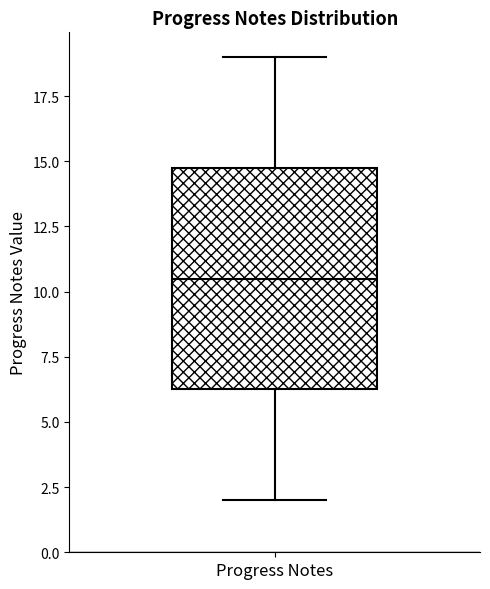

Transcribe this box plot: give where the median line is, the range the box spans, and where the two whiskers end, as read against the y-axis. The values are not printed on the chart, so give them approximately, as read against the axis.

median 10.5, box 6.5 to 15.0, whiskers 2.0 to 19.0